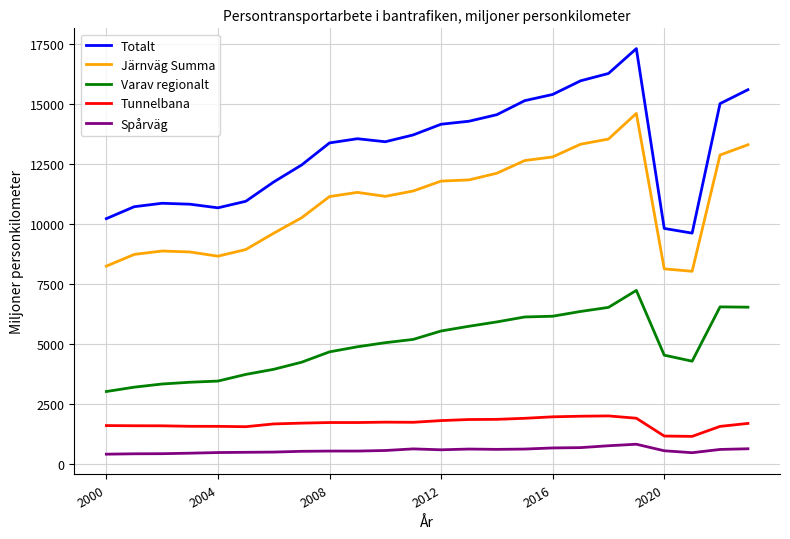

Which series has the widest spread of values?

Totalt